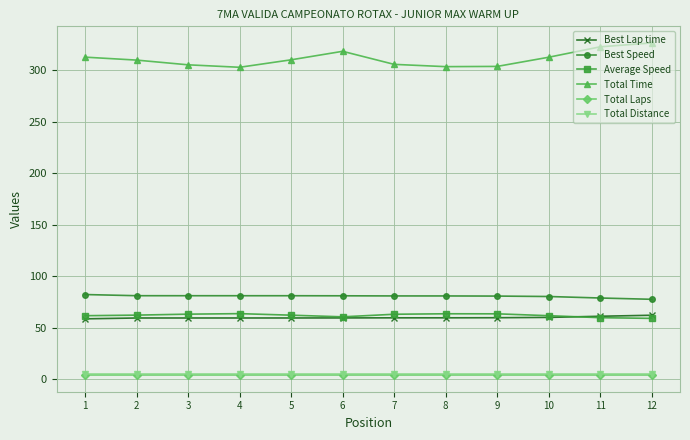

What is the sum of all Total Laps values?

48.0